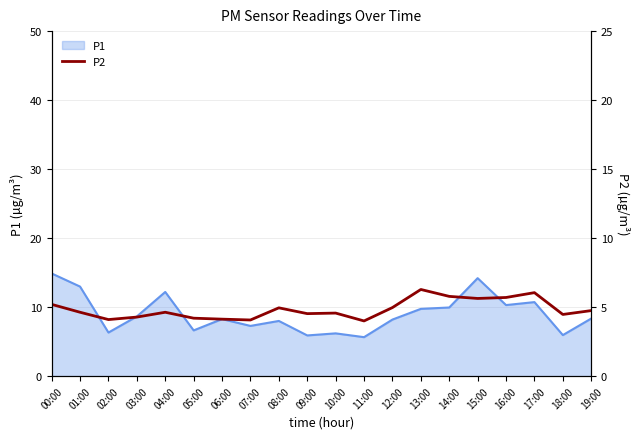

True or false: the data shows 1.1 at 06:00.

False